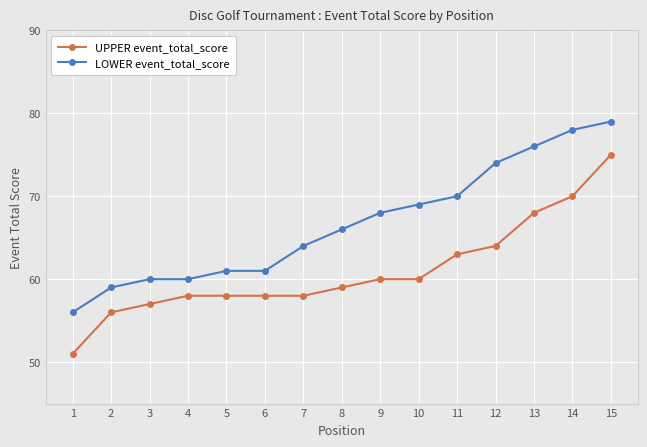

At which category is the sum across all series the highest?

15